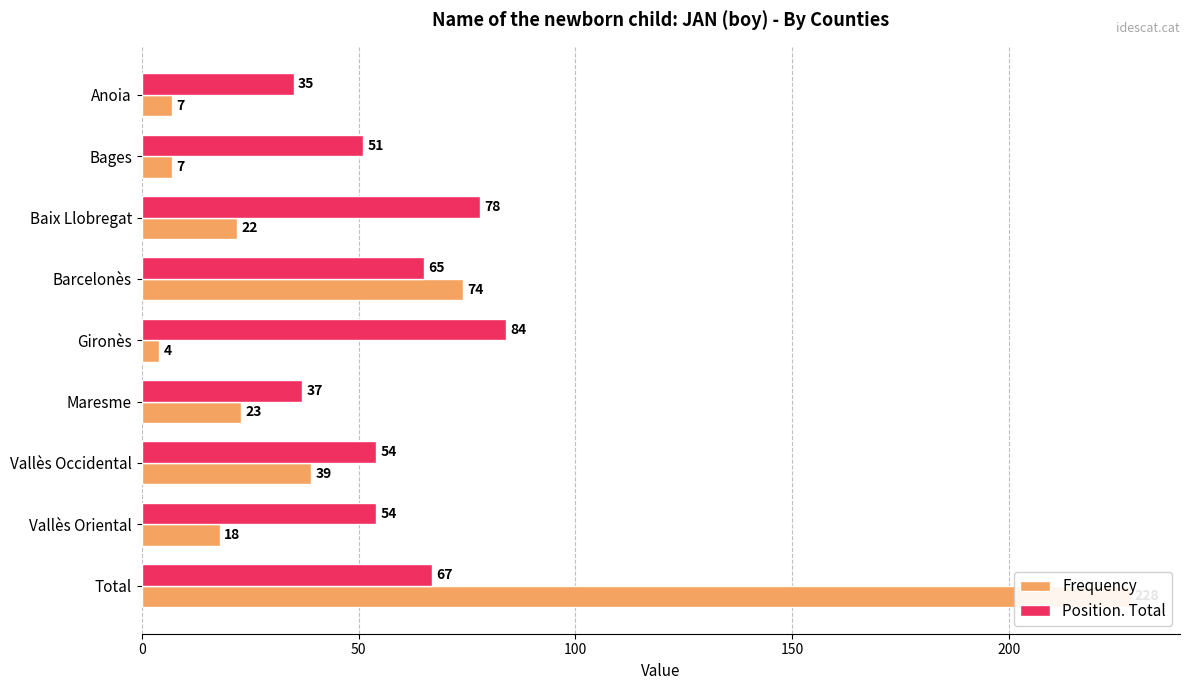

What is the lowest value of the Frequency series?

4